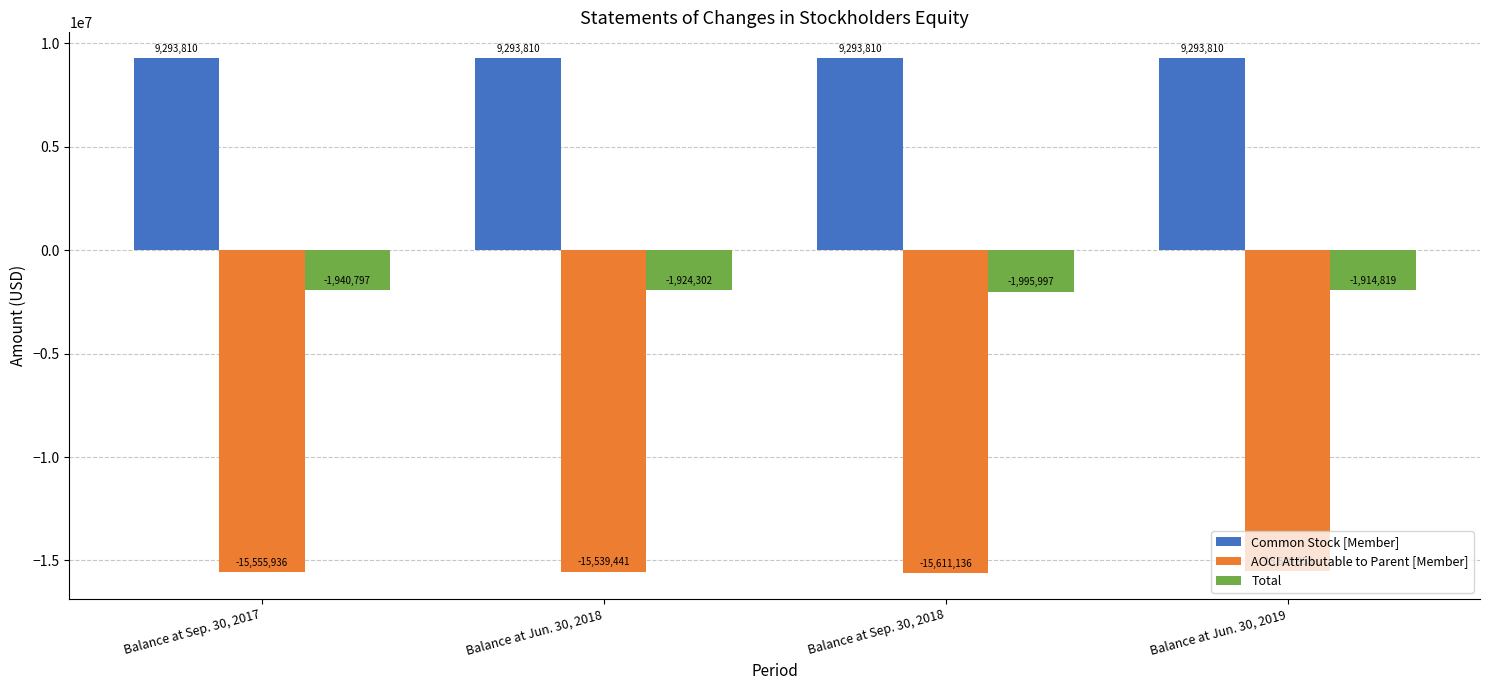

Which series has the largest total across all categories?

Common Stock [Member]